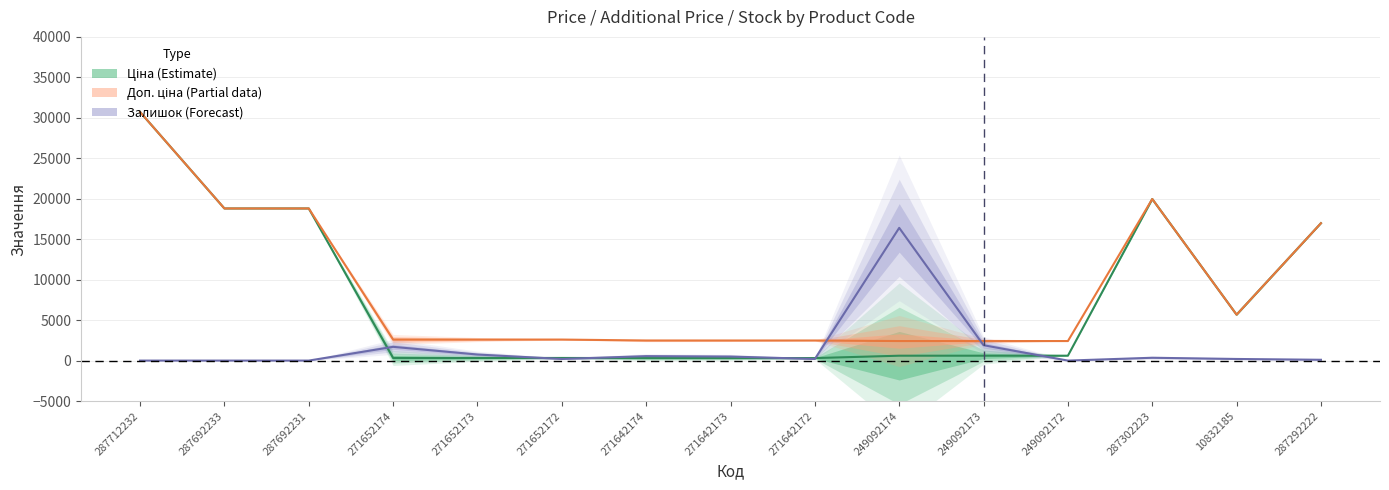

What is the difference between the maximum and minimum values in the Доп. ціна (Partial) series?

28302.3